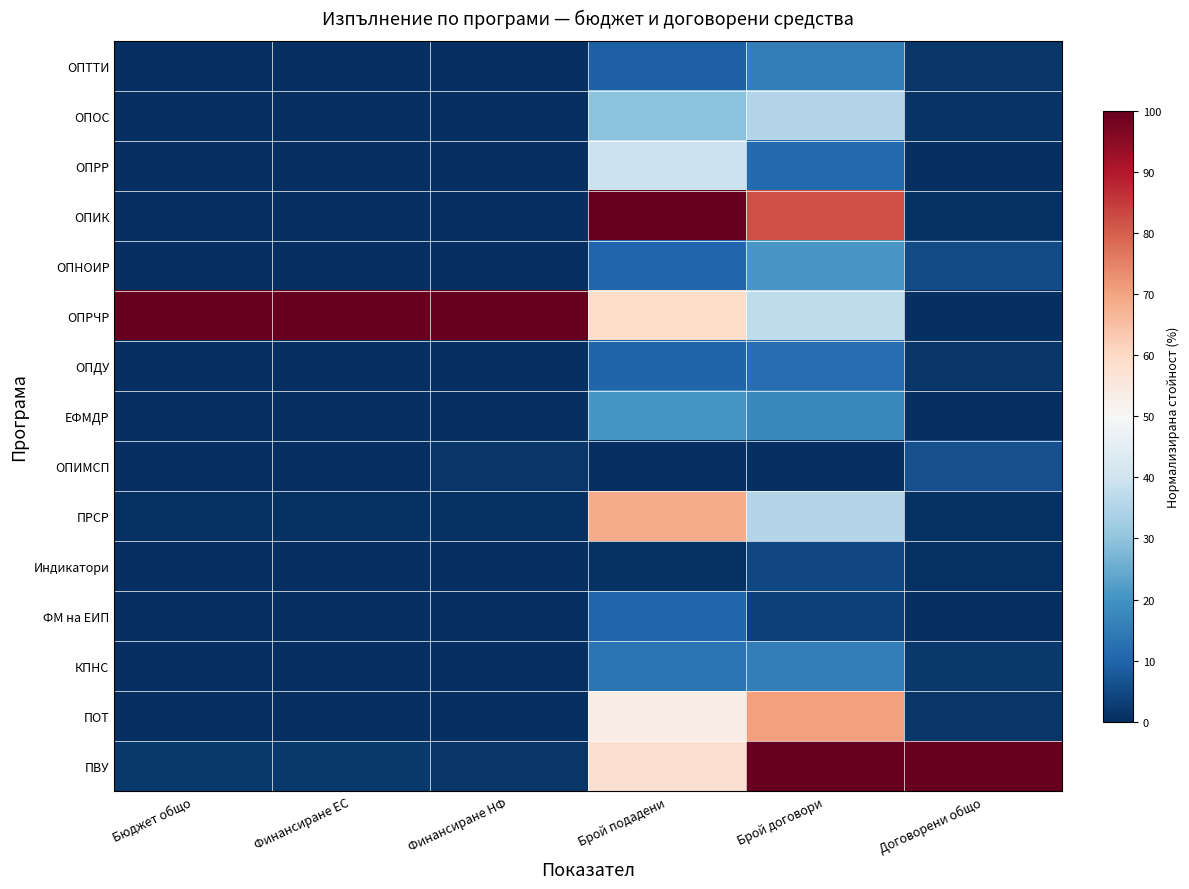

Reading left to right, transcribe all the data shown in this chart.

ОПТТИ: Бюджет общо=0.0	Финансиране ЕС=0.0	Финансиране НФ=0.0	Брой подадени=0.1	Брой договори=0.2	Договорени общо=0.0
ОПОС: Бюджет общо=0.0	Финансиране ЕС=0.0	Финансиране НФ=0.0	Брой подадени=0.3	Брой договори=0.4	Договорени общо=0.0
ОПРР: Бюджет общо=0.0	Финансиране ЕС=0.0	Финансиране НФ=0.0	Брой подадени=0.4	Брой договори=0.1	Договорени общо=0.0
ОПИК: Бюджет общо=0.0	Финансиране ЕС=0.0	Финансиране НФ=0.0	Брой подадени=1.0	Брой договори=0.8	Договорени общо=0.0
ОПНОИР: Бюджет общо=0.0	Финансиране ЕС=0.0	Финансиране НФ=0.0	Брой подадени=0.1	Брой договори=0.2	Договорени общо=0.1
ОПРЧР: Бюджет общо=1.0	Финансиране ЕС=1.0	Финансиране НФ=1.0	Брой подадени=0.6	Брой договори=0.4	Договорени общо=0.0
ОПДУ: Бюджет общо=0.0	Финансиране ЕС=0.0	Финансиране НФ=0.0	Брой подадени=0.1	Брой договори=0.1	Договорени общо=0.0
ЕФМДР: Бюджет общо=0.0	Финансиране ЕС=0.0	Финансиране НФ=0.0	Брой подадени=0.2	Брой договори=0.2	Договорени общо=0.0
ОПИМСП: Бюджет общо=0.0	Финансиране ЕС=0.0	Финансиране НФ=0.0	Брой подадени=0.0	Брой договори=0.0	Договорени общо=0.1
ПРСР: Бюджет общо=0.0	Финансиране ЕС=0.0	Финансиране НФ=0.0	Брой подадени=0.7	Брой договори=0.4	Договорени общо=0.0
Индикатори: Бюджет общо=0.0	Финансиране ЕС=0.0	Финансиране НФ=0.0	Брой подадени=0.0	Брой договори=0.0	Договорени общо=0.0
ФМ на ЕИП: Бюджет общо=0.0	Финансиране ЕС=0.0	Финансиране НФ=0.0	Брой подадени=0.1	Брой договори=0.0	Договорени общо=0.0
КПНС: Бюджет общо=0.0	Финансиране ЕС=0.0	Финансиране НФ=0.0	Брой подадени=0.1	Брой договори=0.2	Договорени общо=0.0
ПОТ: Бюджет общо=0.0	Финансиране ЕС=0.0	Финансиране НФ=0.0	Брой подадени=0.5	Брой договори=0.7	Договорени общо=0.0
ПВУ: Бюджет общо=0.0	Финансиране ЕС=0.0	Финансиране НФ=0.0	Брой подадени=0.6	Брой договори=1.0	Договорени общо=1.0